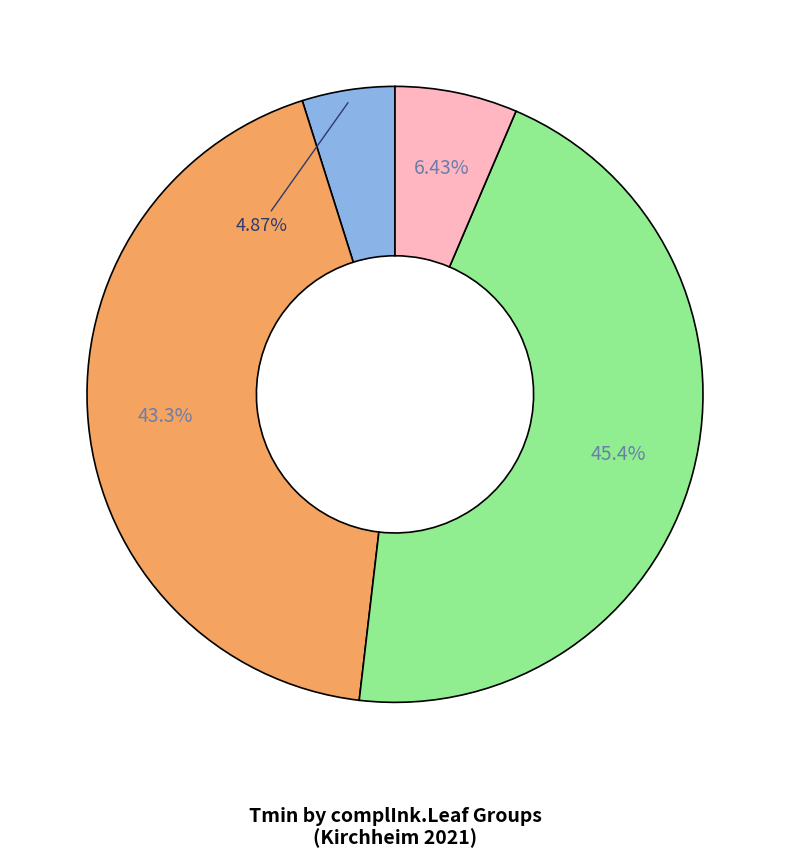

Count the number of slices in the pie.

4